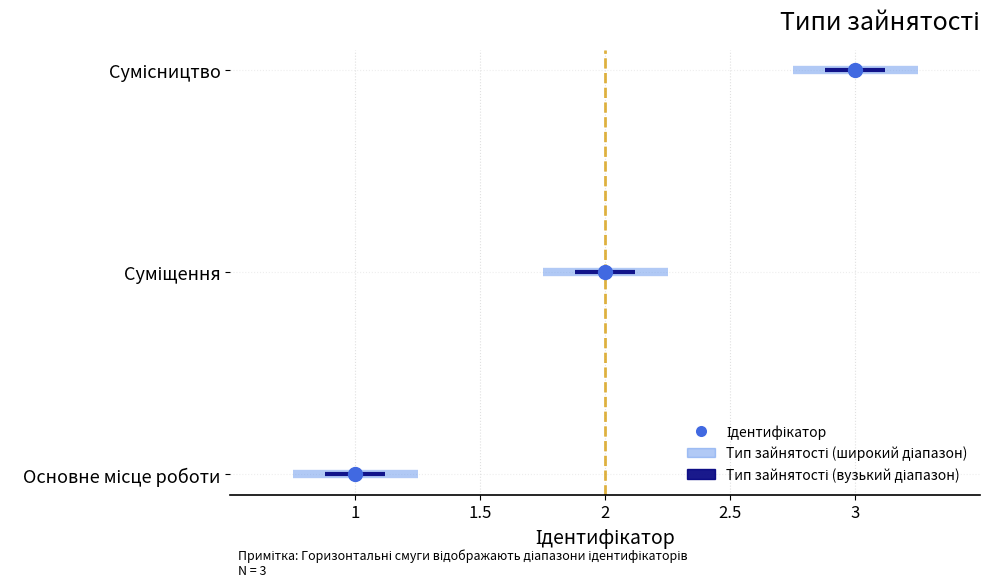

Rank the categories by value from highest to lowest.

Сумісництво, Суміщення, Основне місце роботи